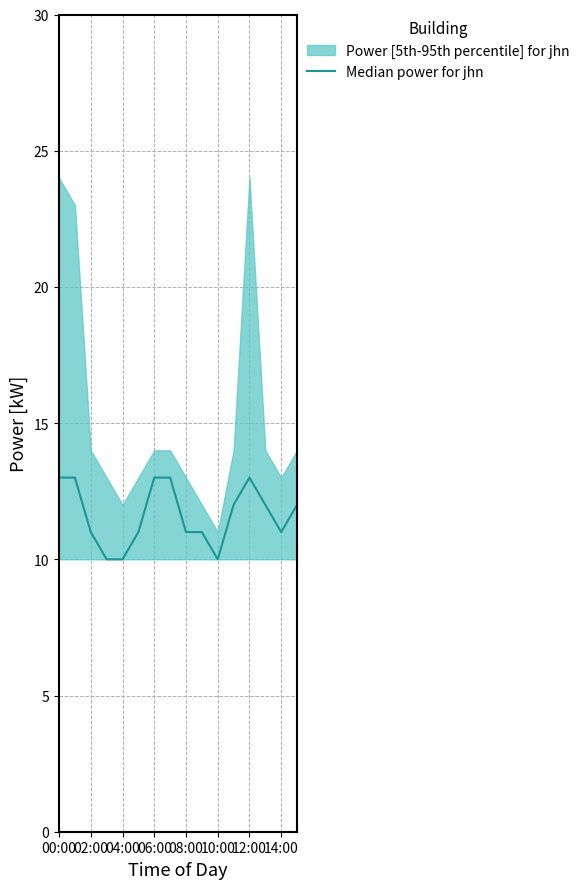

Approximately how many times larger is the value at 02:00 compared to 04:00?

1.2